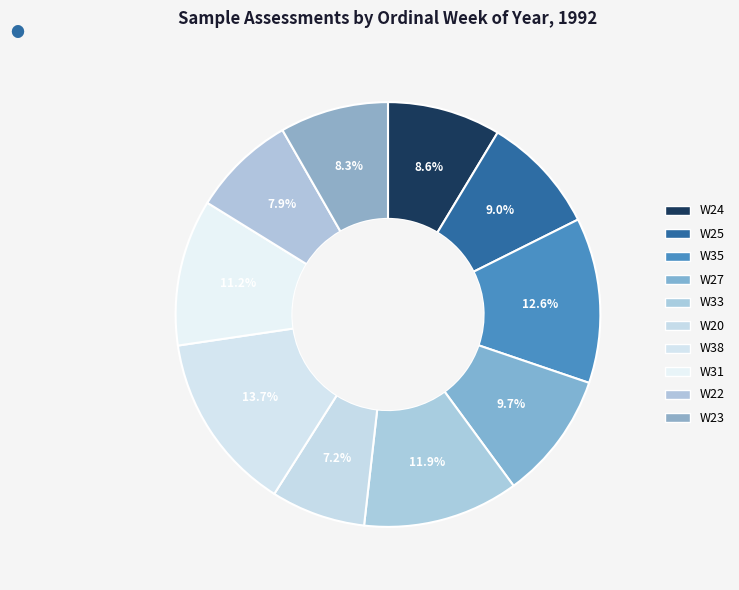

Does any single category account for the majority?

No